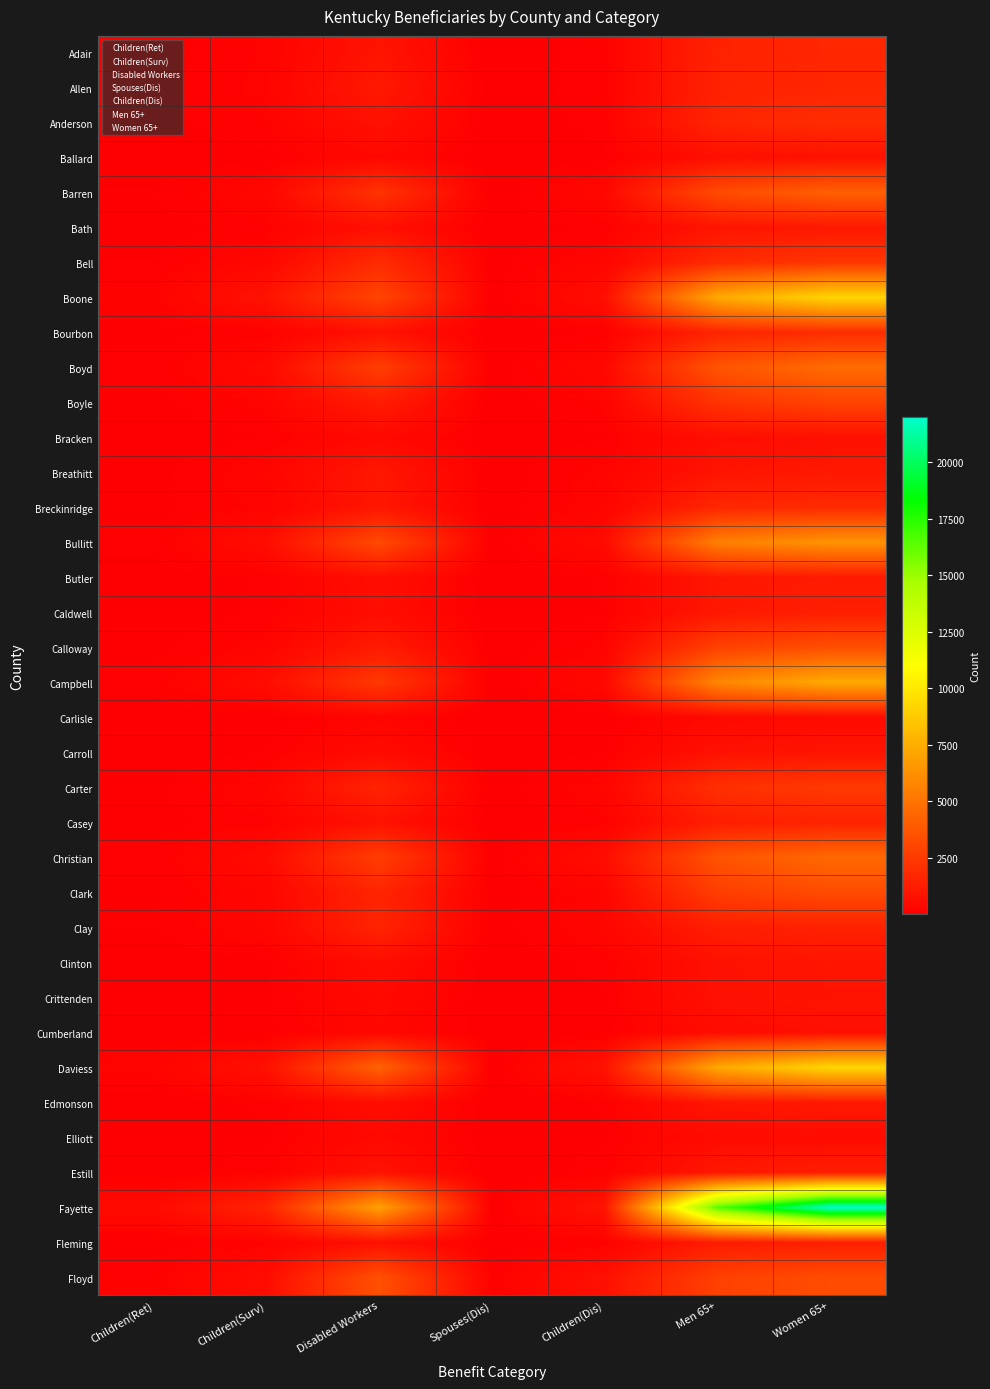

Between Children(Surv) and Women 65+, which series saw the biggest shift?

Fayette